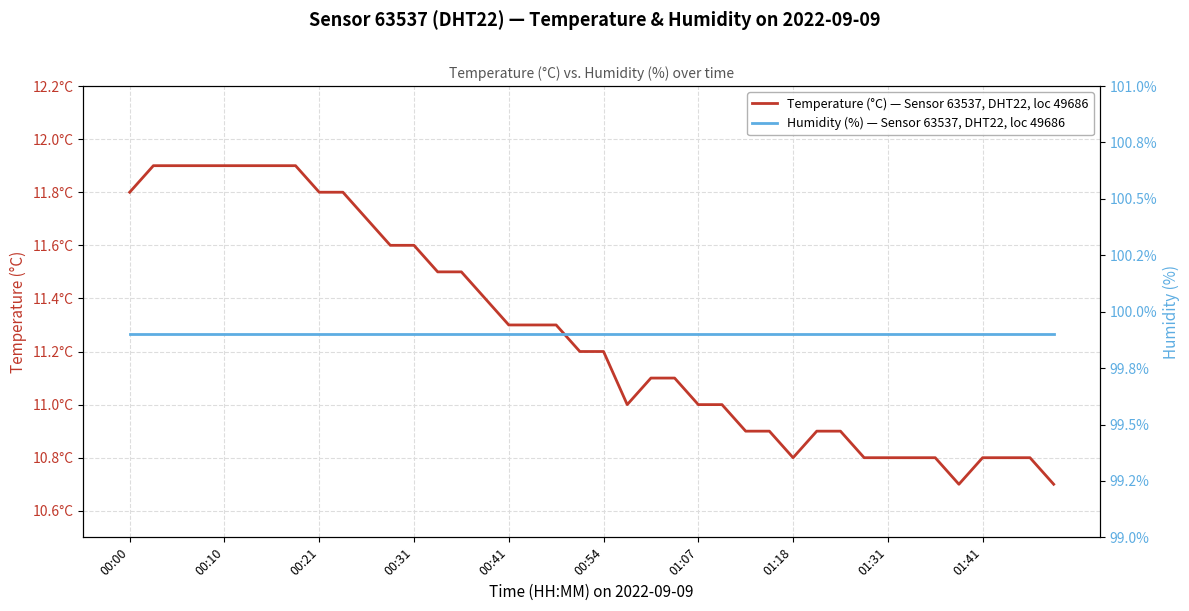

What is the greatest value displayed?

99.9